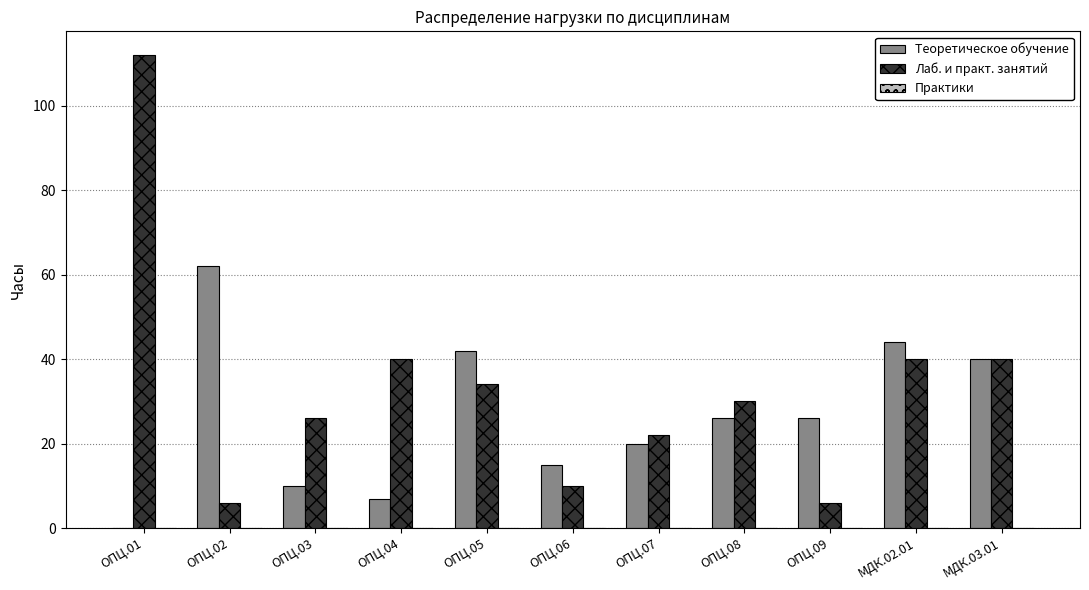

True or false: Лаб. и практ. занятий has a value of 112 at ОПЦ.01.

True